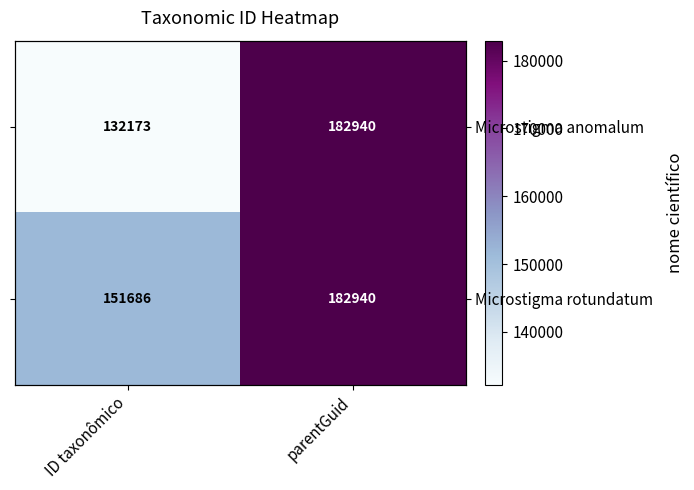

Which has a higher value, parentGuid or ID taxonômico?

parentGuid